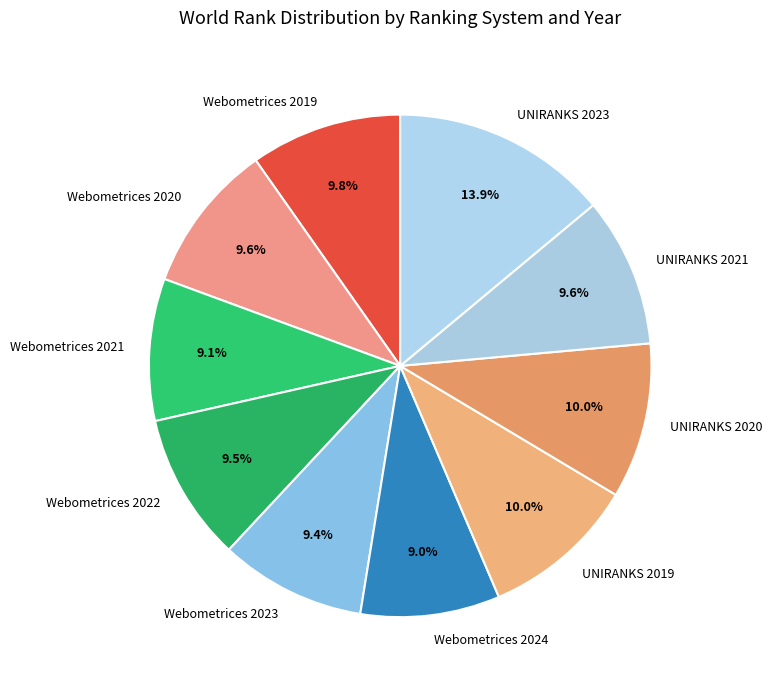

What percentage is the UNIRANKS 2019 slice, to the nearest percent?

10%